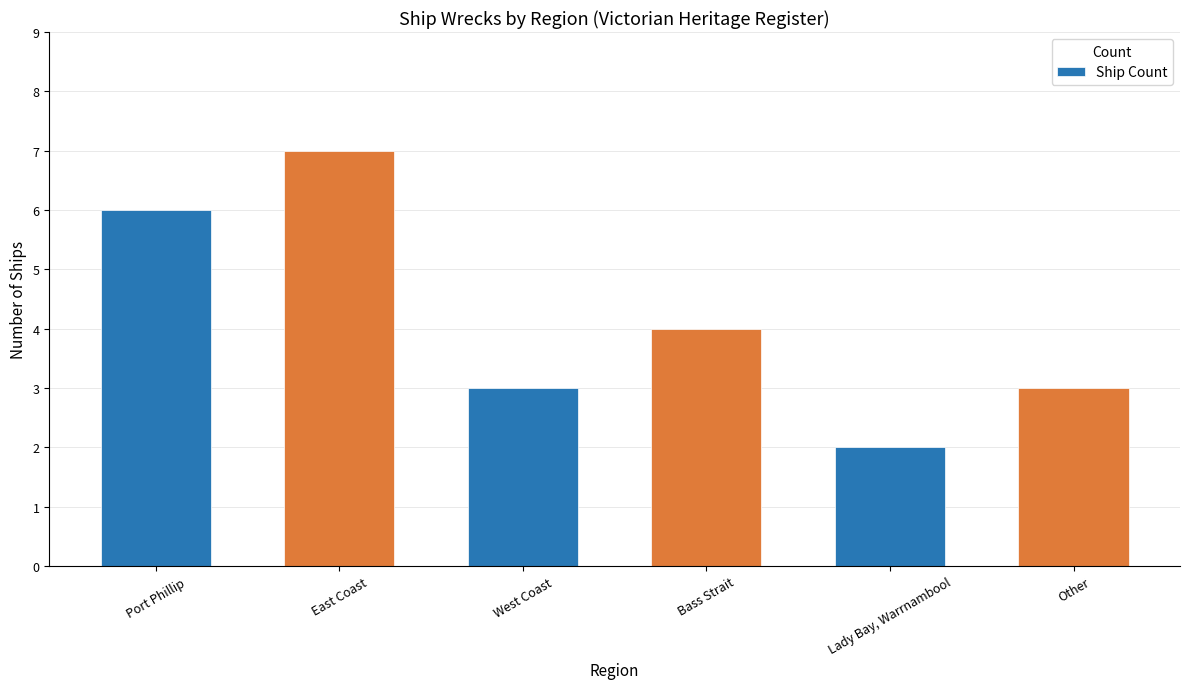

Which label corresponds to the smallest value in the chart?

Lady Bay, Warrnambool